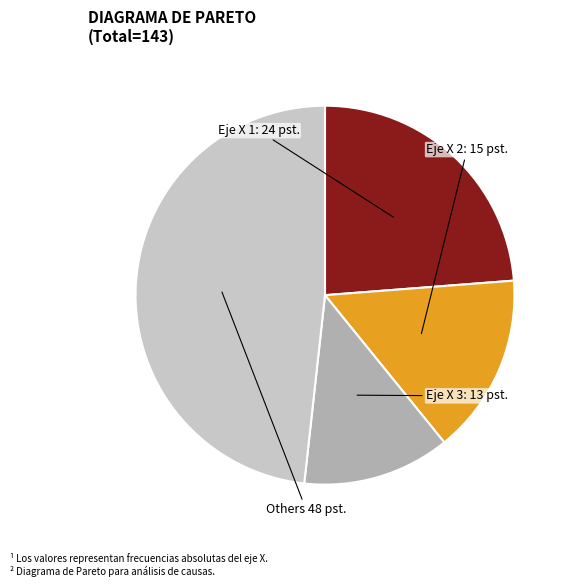

Does any single category account for the majority?

No